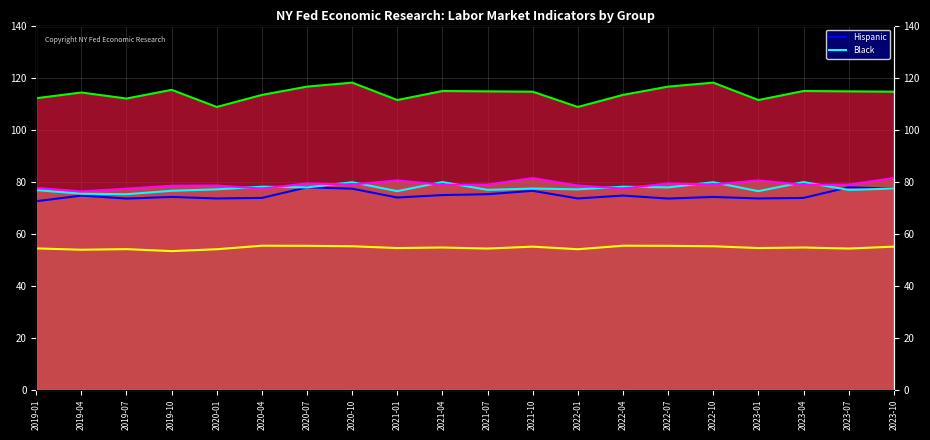

What is the average value of the Black (line) series?

77.5